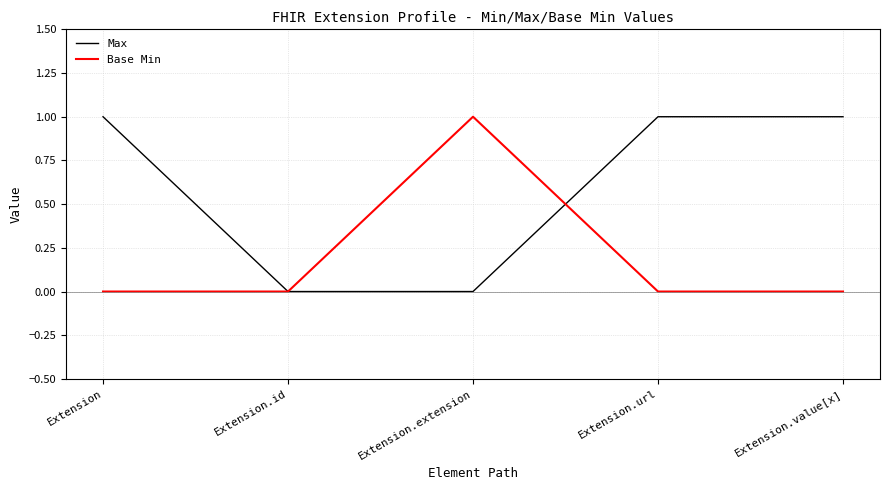

Which series has the largest total across all categories?

Max